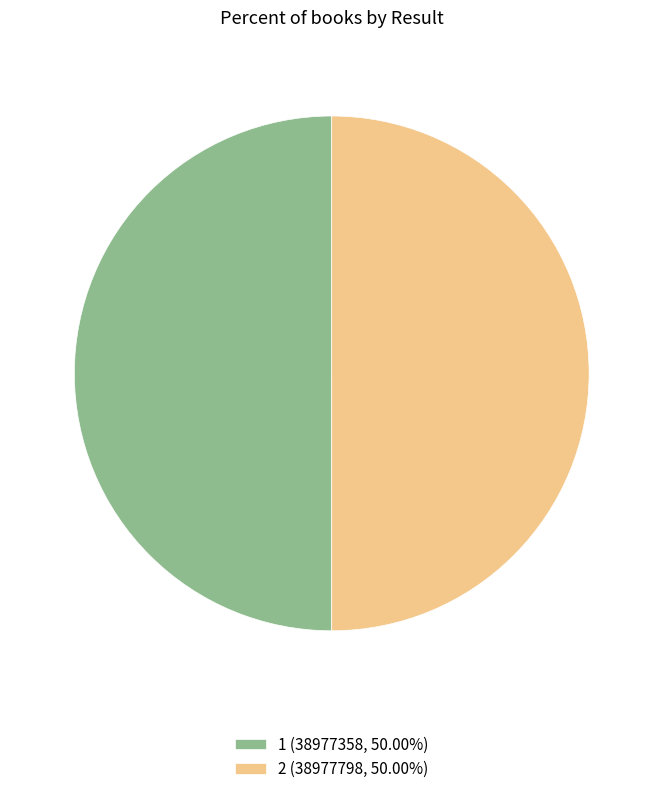

Count the number of slices in the pie.

2